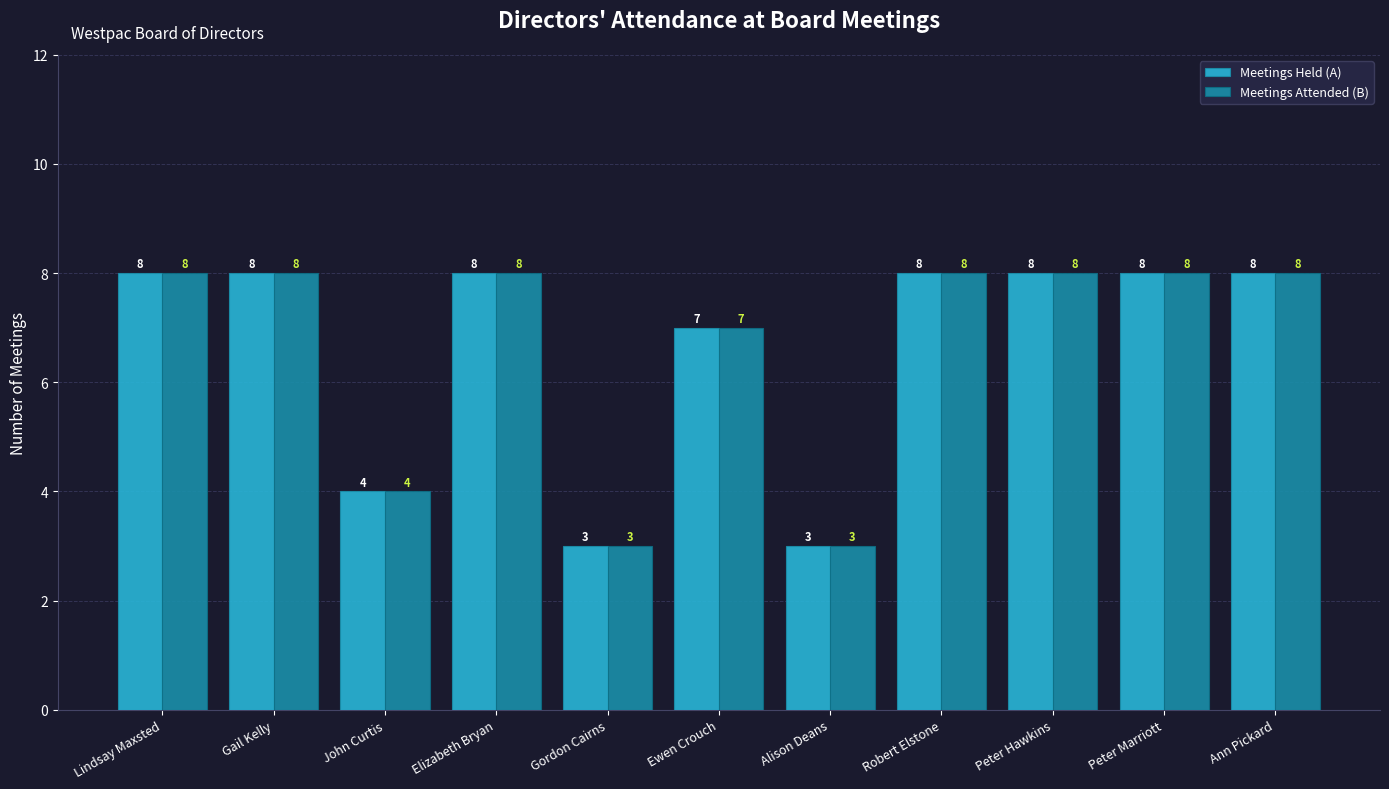

How many groups of bars are there?

11